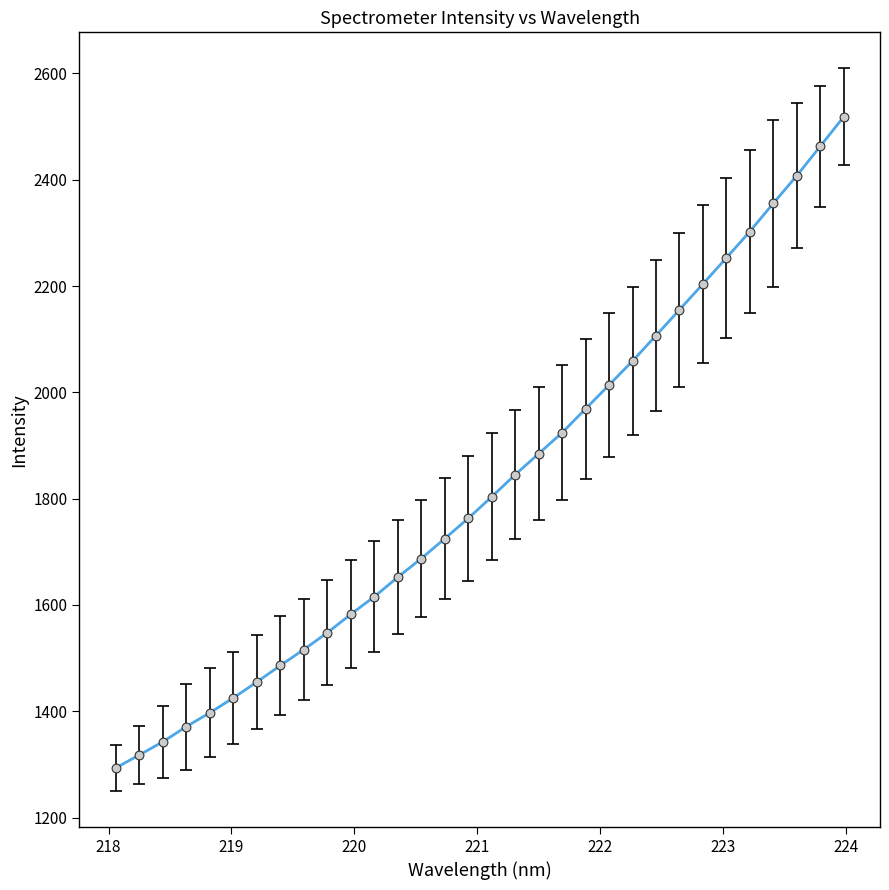

What is the greatest value displayed?

2518.2